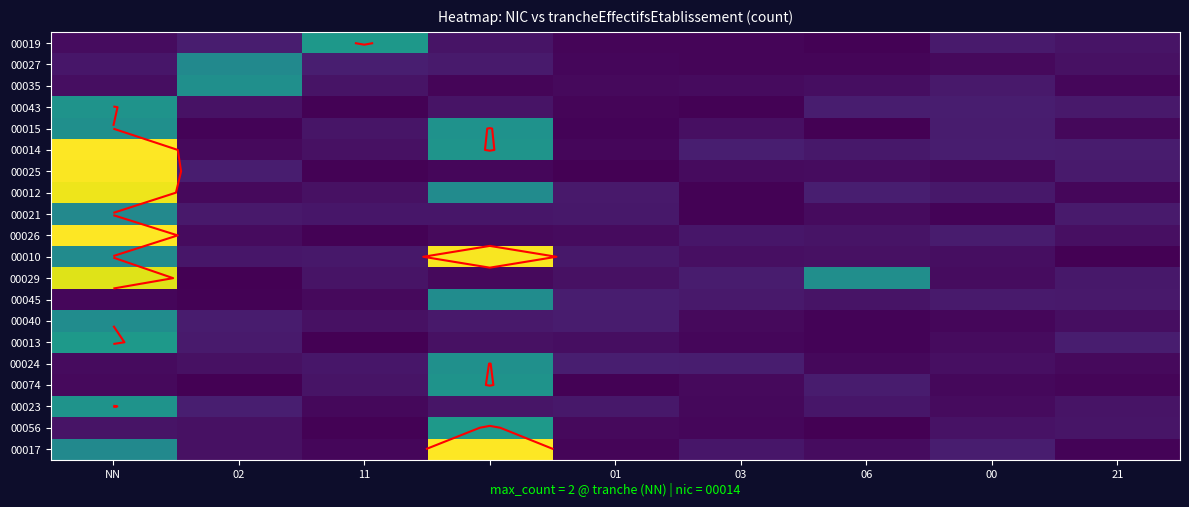

At how many categories does at least one series exceed 1?

5